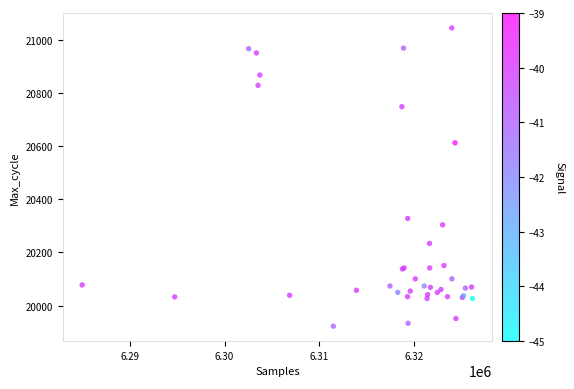

What Y value in the scatter plot is closest to 20483?

20612